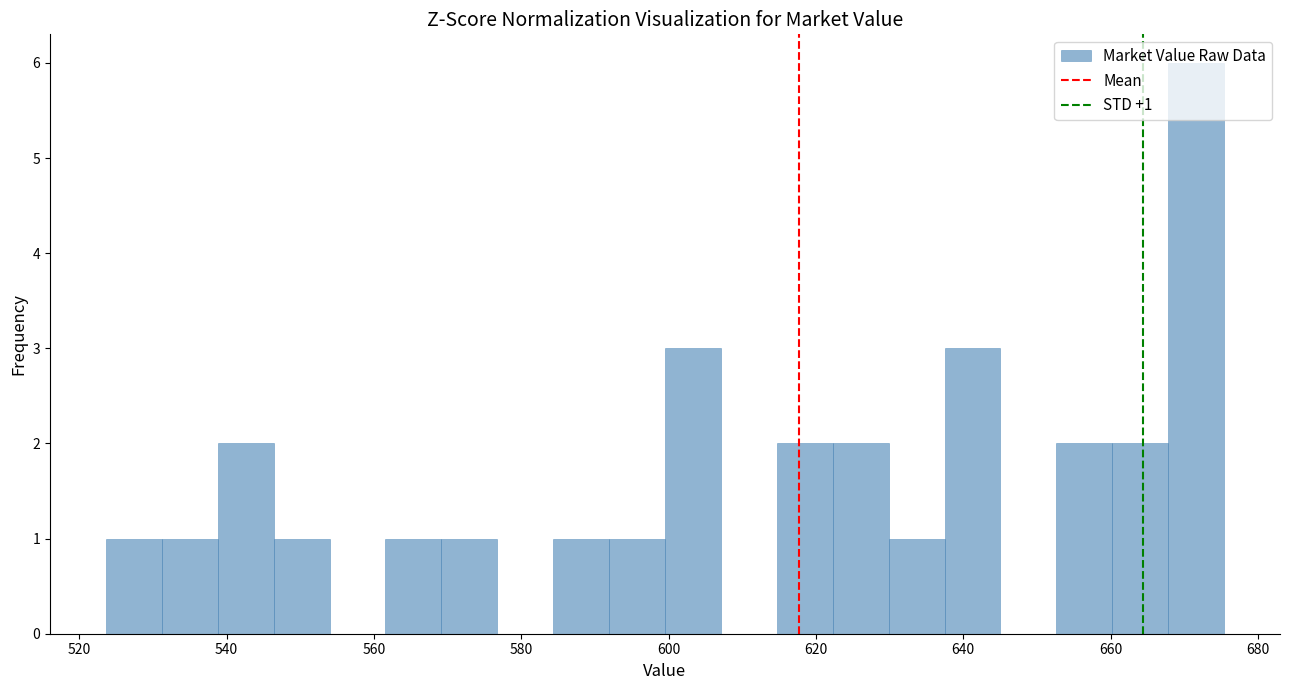

Read against the x-axis, roughly where is the centre of the tallest bar?

672